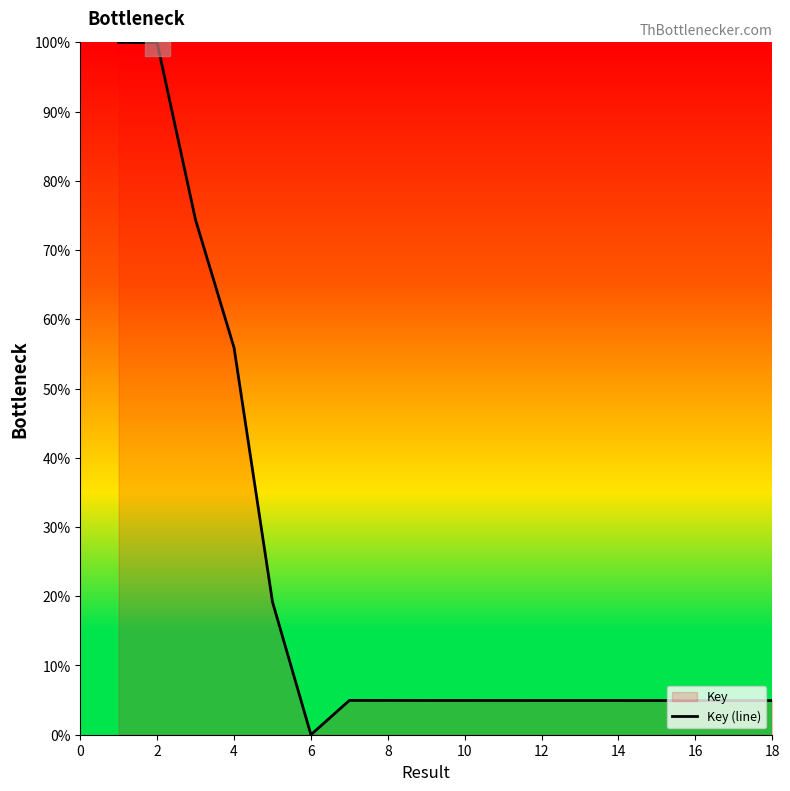

Reading left to right, transcribe all the data shown in this chart.

100.0	99.9	74.3	55.9	19.2	0.0	5.0	5.0	4.9	4.9	4.9	4.9	4.9	4.9	4.9	4.9	4.9	4.9